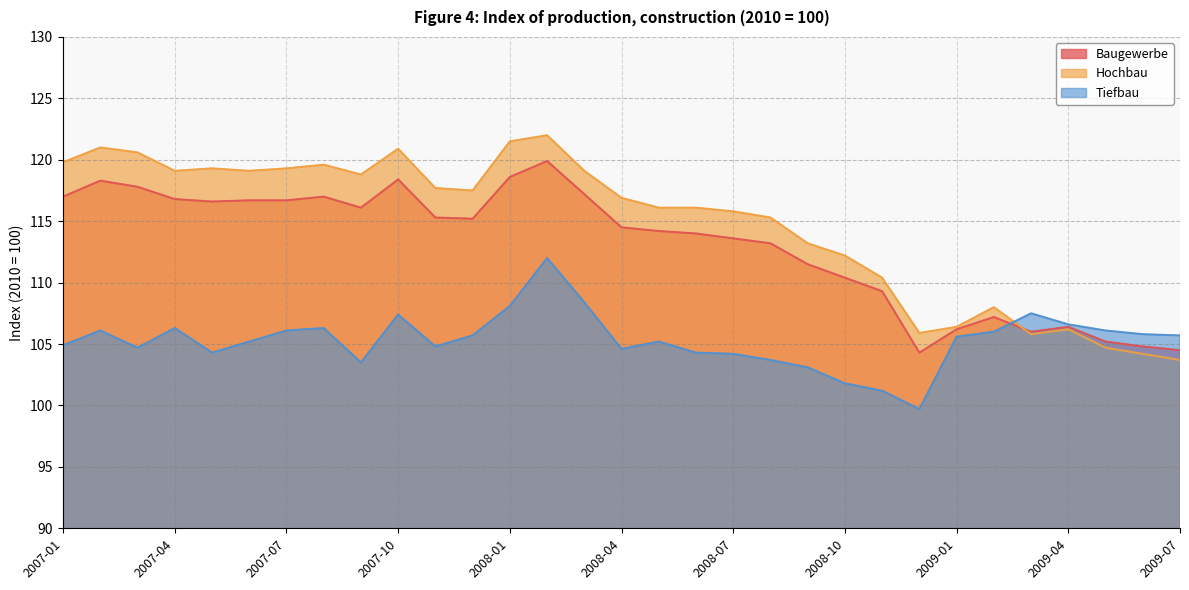

Which series ends up on top after the final intersection of Baugewerbe and Tiefbau?

Tiefbau